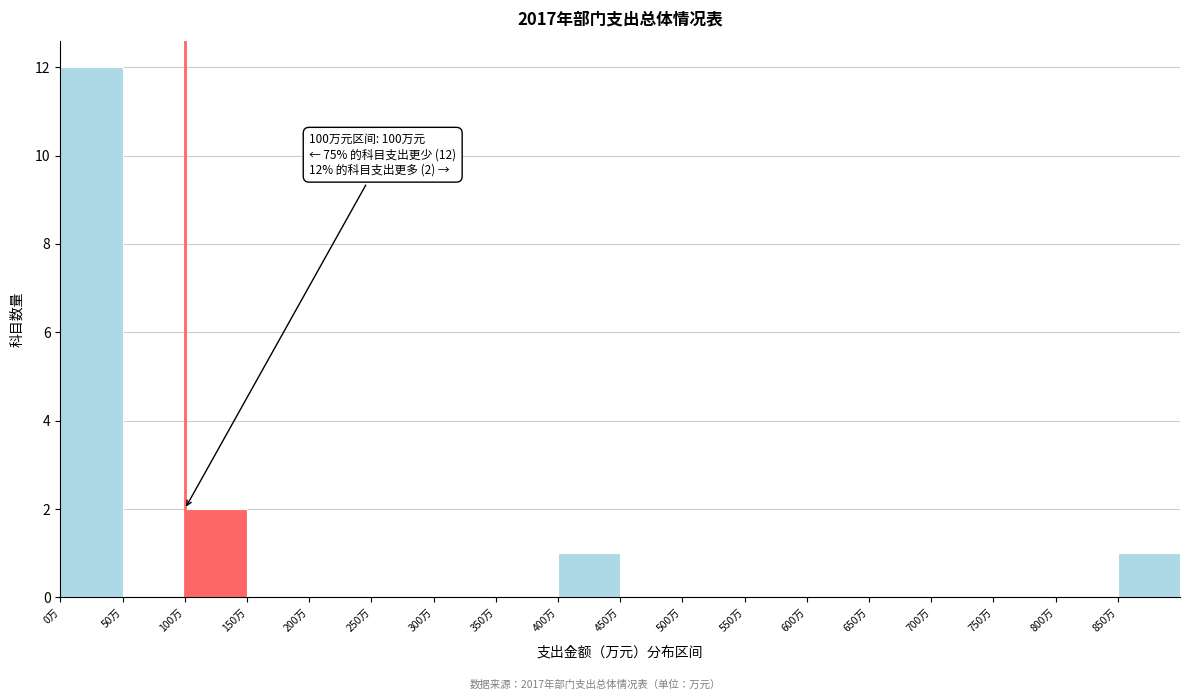

Which range on the x-axis has the tallest bar?

0 to 50